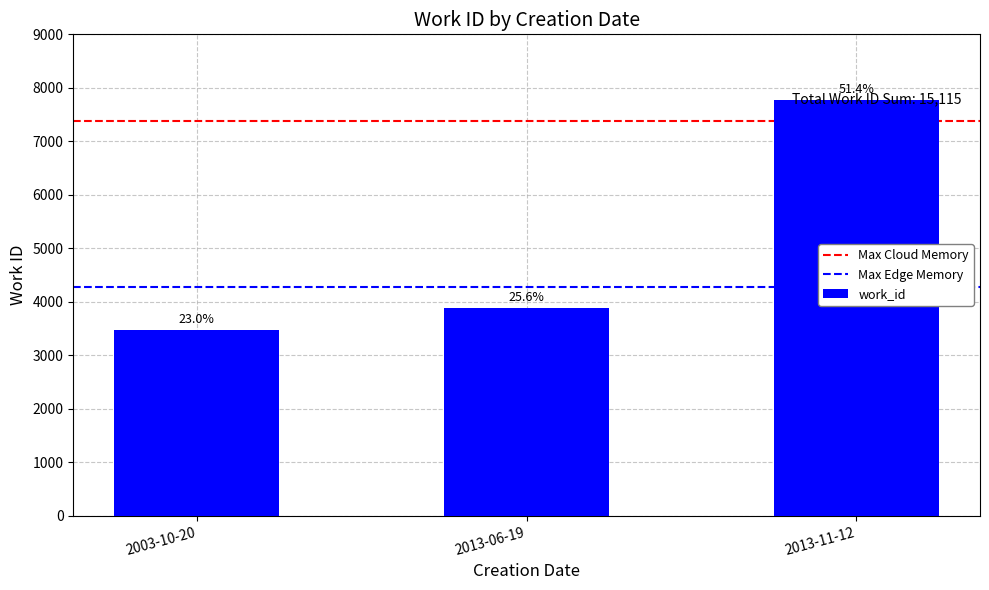

What is the label of the 3rd bar from the right?

2003-10-20